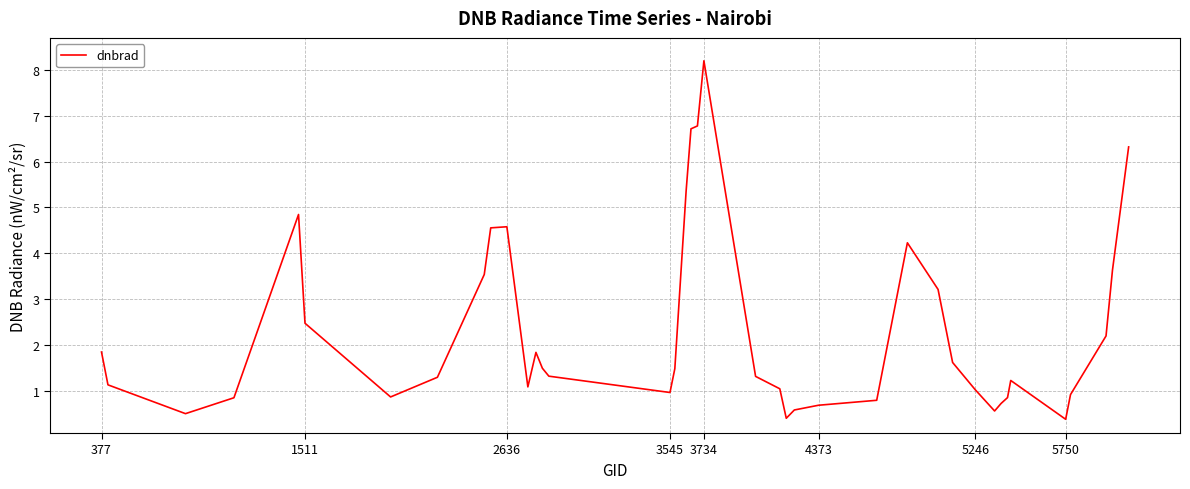

What is the average value?

2.3